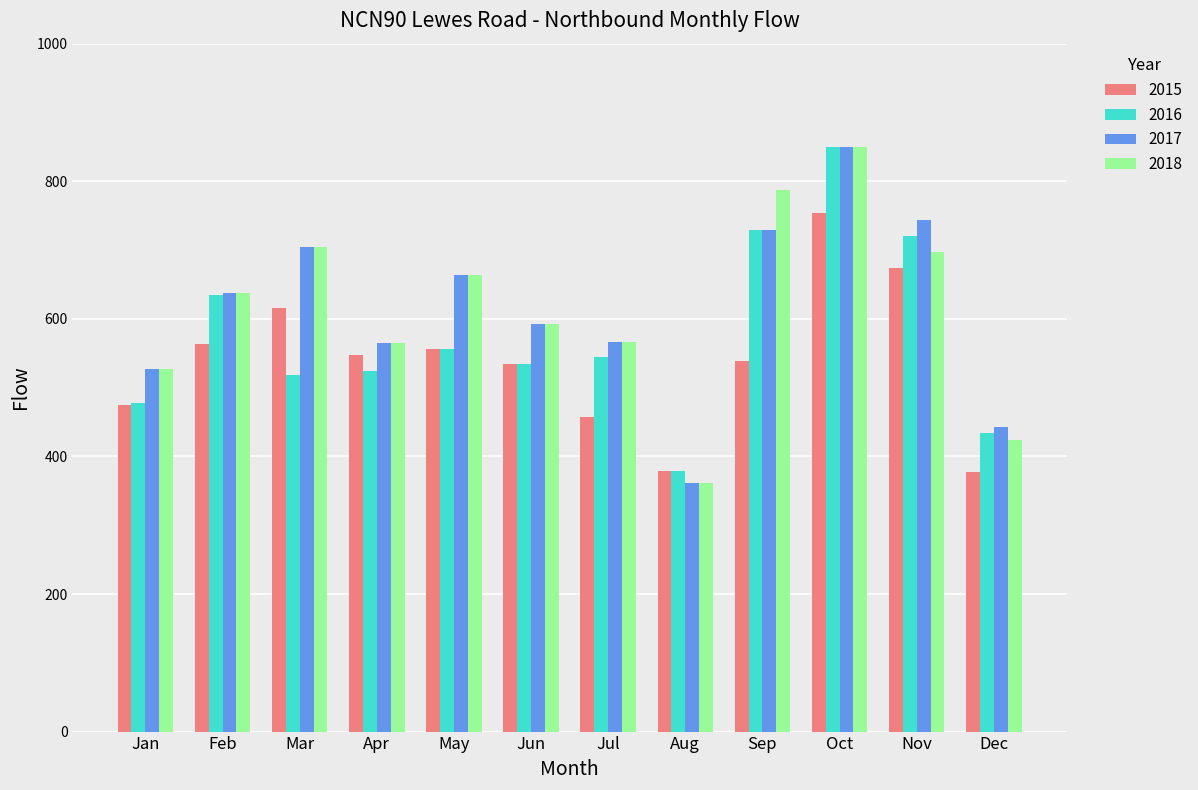

What is the difference between the 2017 values at Jun and Oct?

258